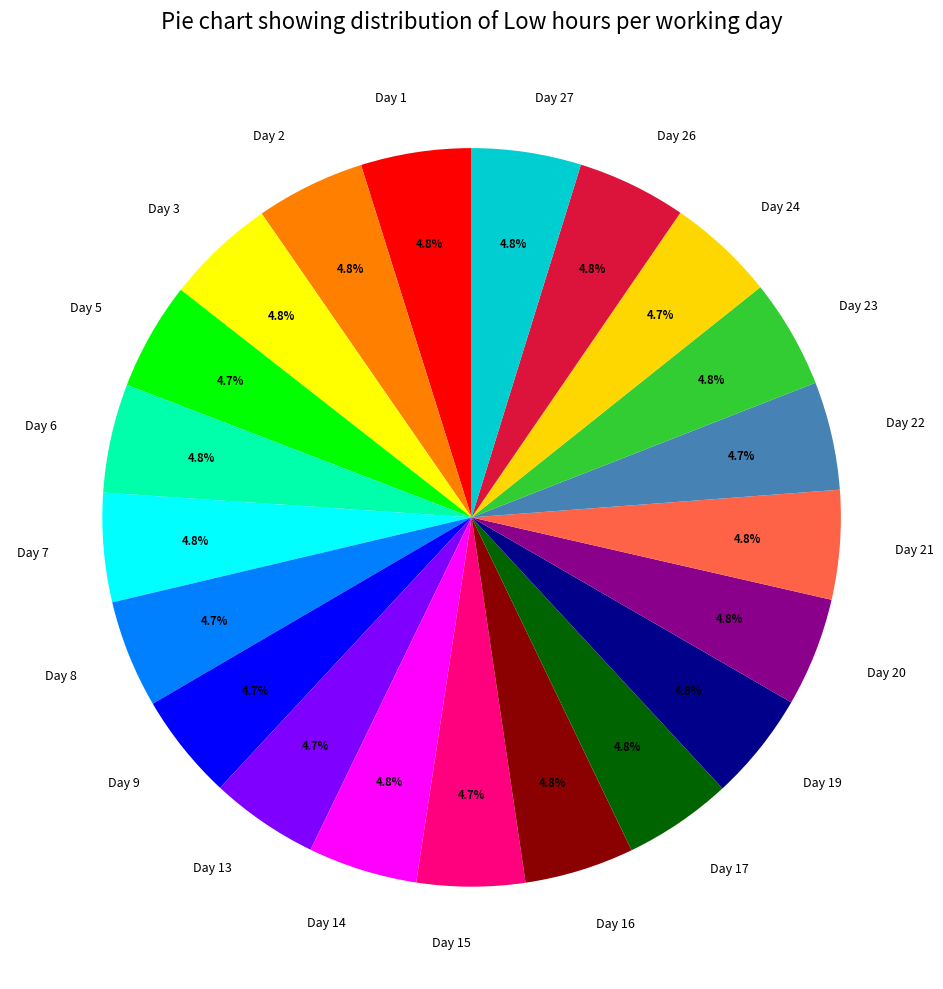

How many slices are in this pie chart?

21